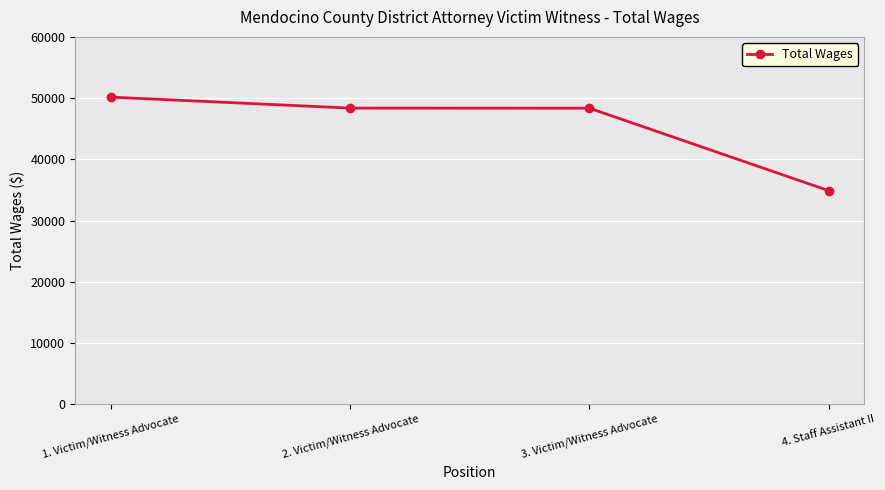

Read the value at 1. Victim/Witness Advocate.

50158